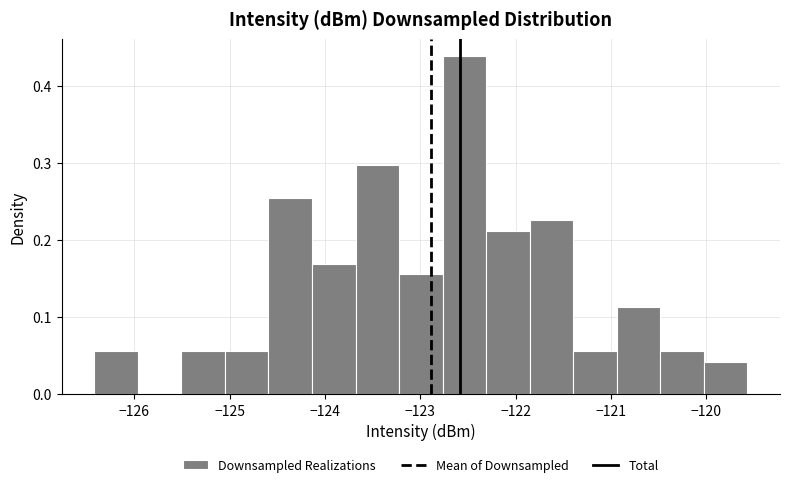

Reading left to right, list every bar in this chart as the range it spans on the x-axis followed by its height. Neither the bar edges nor the heights are printed on the chart, so give them approximately, as read against the axes.

-126.4 to -126.0: 0.06
-126.0 to -125.5: 0
-125.5 to -125.0: 0.06
-125.0 to -124.6: 0.06
-124.6 to -124.1: 0.25
-124.1 to -123.7: 0.17
-123.7 to -123.2: 0.30
-123.2 to -122.8: 0.16
-122.8 to -122.3: 0.44
-122.3 to -121.9: 0.21
-121.9 to -121.4: 0.23
-121.4 to -120.9: 0.06
-120.9 to -120.5: 0.11
-120.5 to -120.0: 0.06
-120.0 to -119.6: 0.04